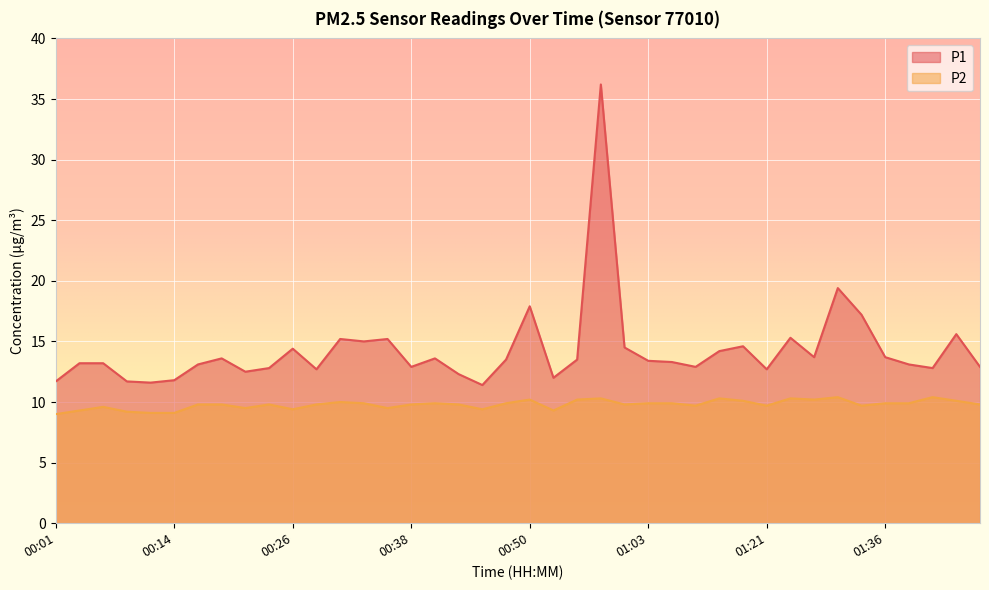

Which category has the lowest value in the P2 series?

00:01